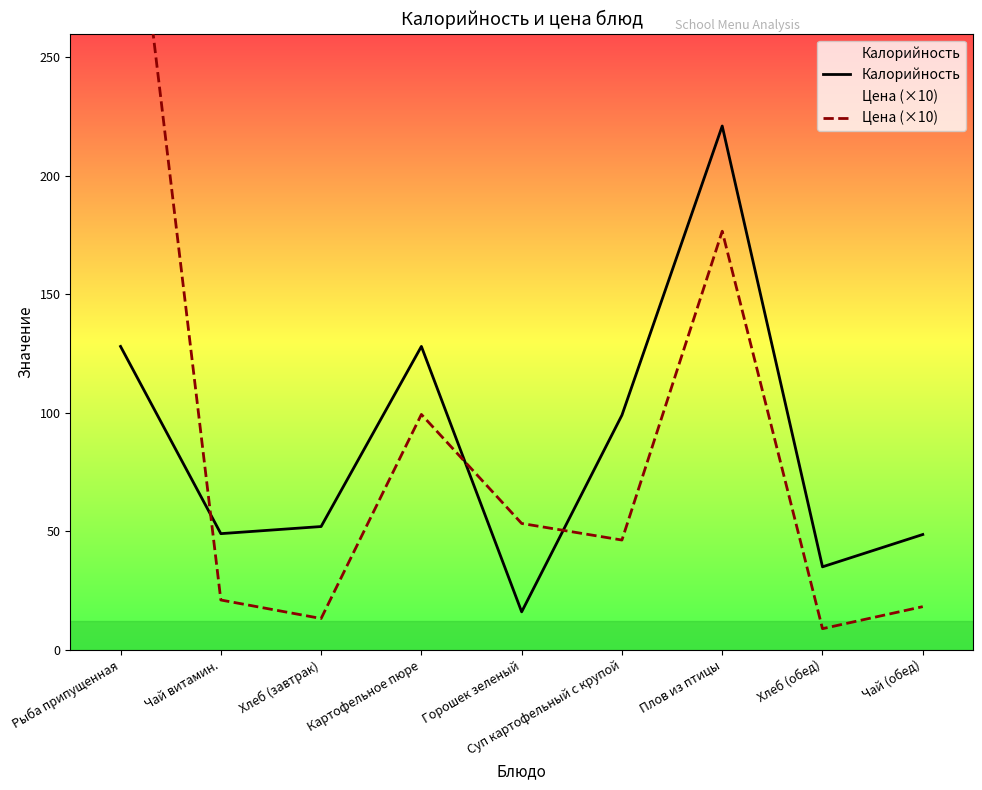

Reading left to right, extract all data points from this chart.

Калорийность: Рыба припущенная=128.0	Чай витамин.=49.0	Хлеб (завтрак)=52.0	Картофельное пюре=128.0	Горошек зеленый=16.0	Суп картофельный с крупой=99.0	Плов из птицы=221.0	Хлеб (обед)=35.0	Чай (обед)=48.6
Цена (×10): Рыба припущенная=374.8	Чай витамин.=21.0	Хлеб (завтрак)=13.2	Картофельное пюре=99.3	Горошек зеленый=53.3	Суп картофельный с крупой=46.3	Плов из птицы=176.6	Хлеб (обед)=8.9	Чай (обед)=18.2